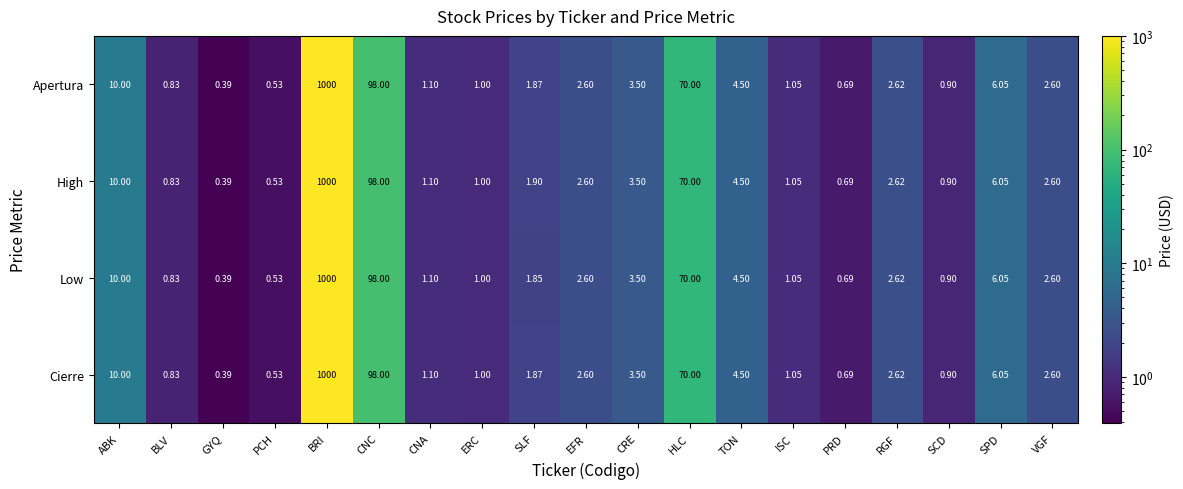

At which label does Cierre reach its peak?

BRI